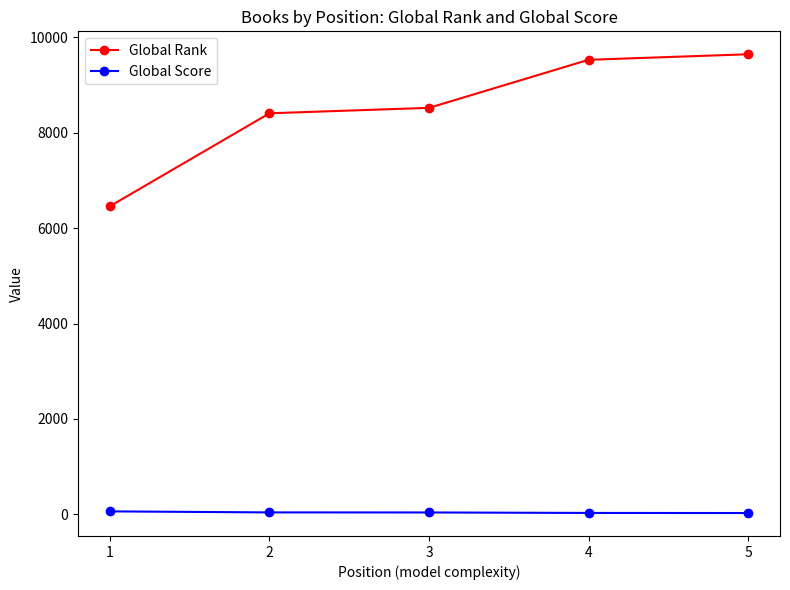

What is the value of the Global Score point at the 1st from the left?

59